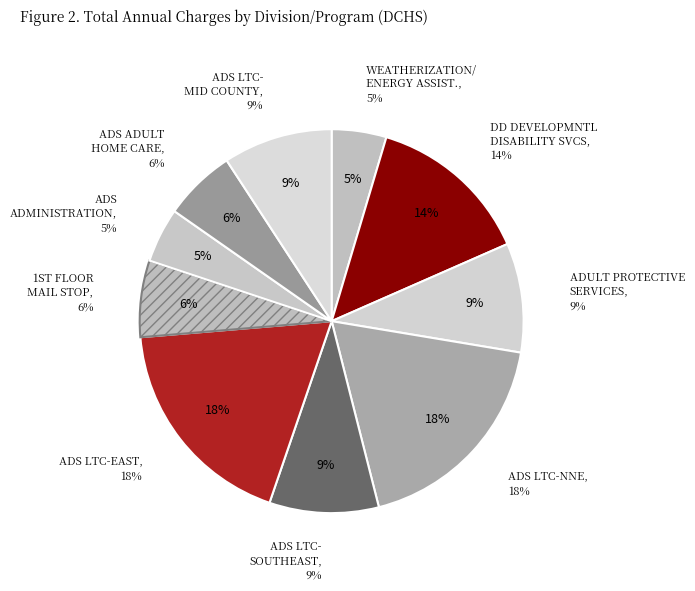

Which slice is the smallest?

WEATHERIZATION/ENERGY ASSIST.